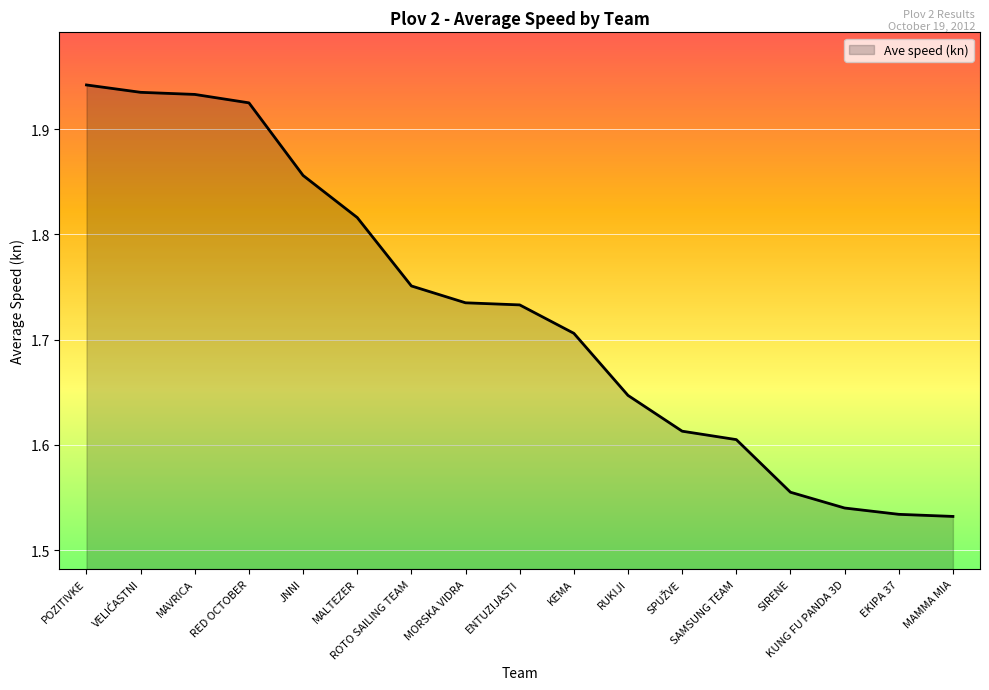

What is the sum of all values?

29.4